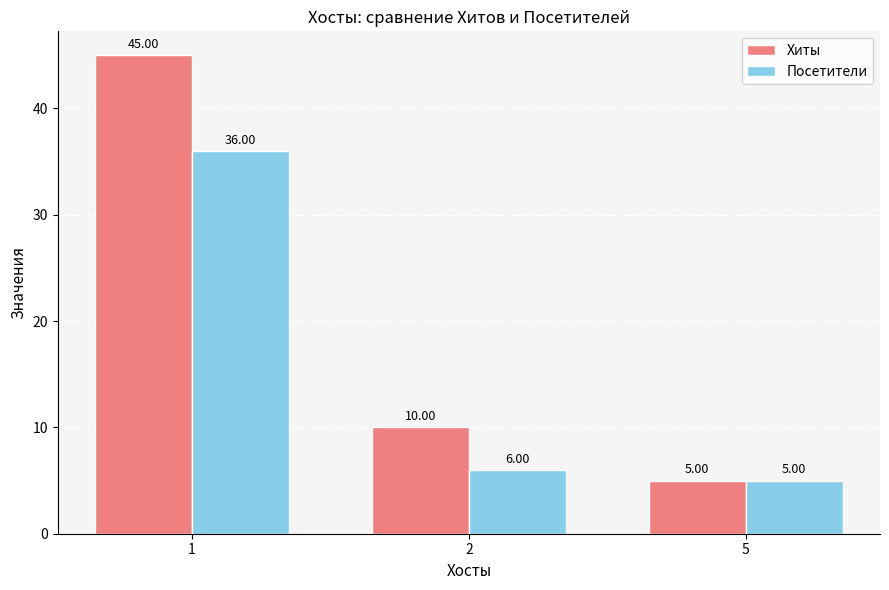

Which series has the largest range (max minus min)?

Хиты